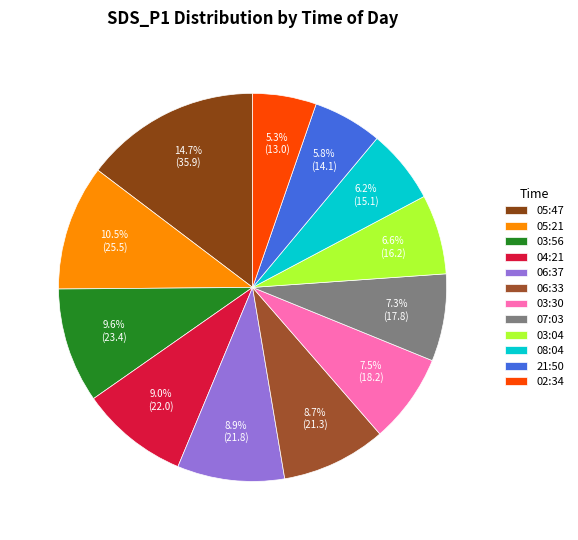

How many slices are in this pie chart?

12